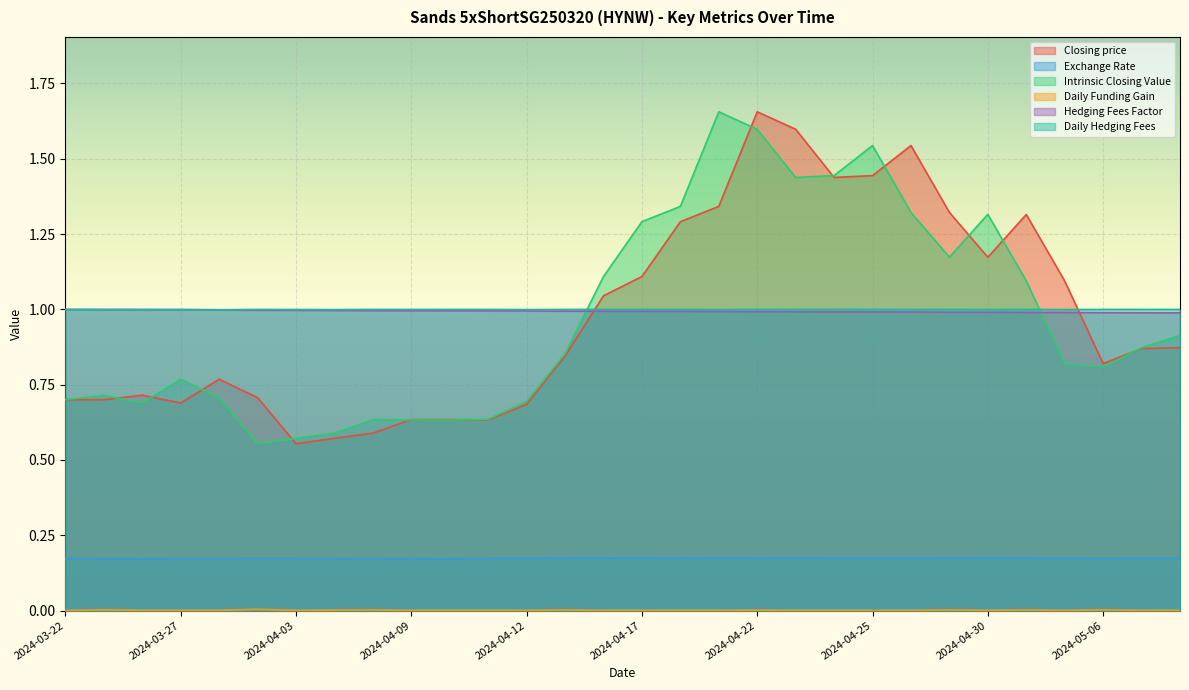

The Daily Funding Gain series shows 0.0 at 2024-03-28. True or false?

True